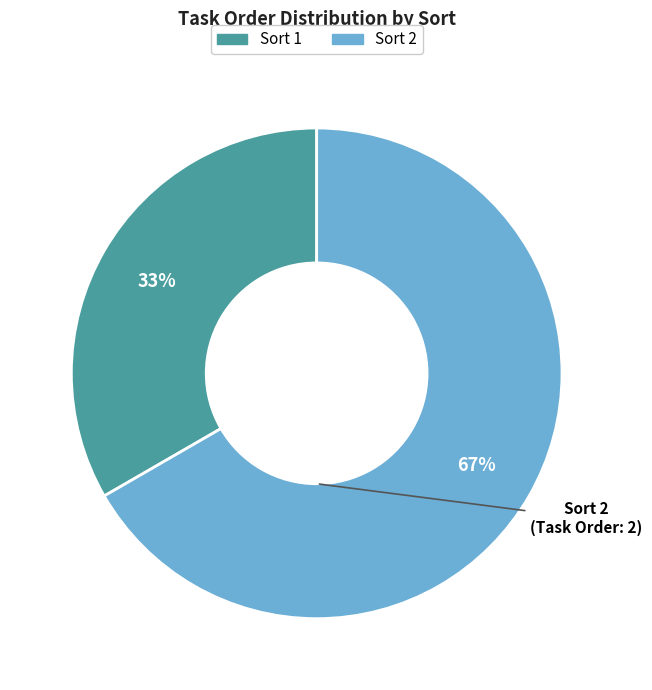

Which category has the biggest portion of the pie?

Sort 2